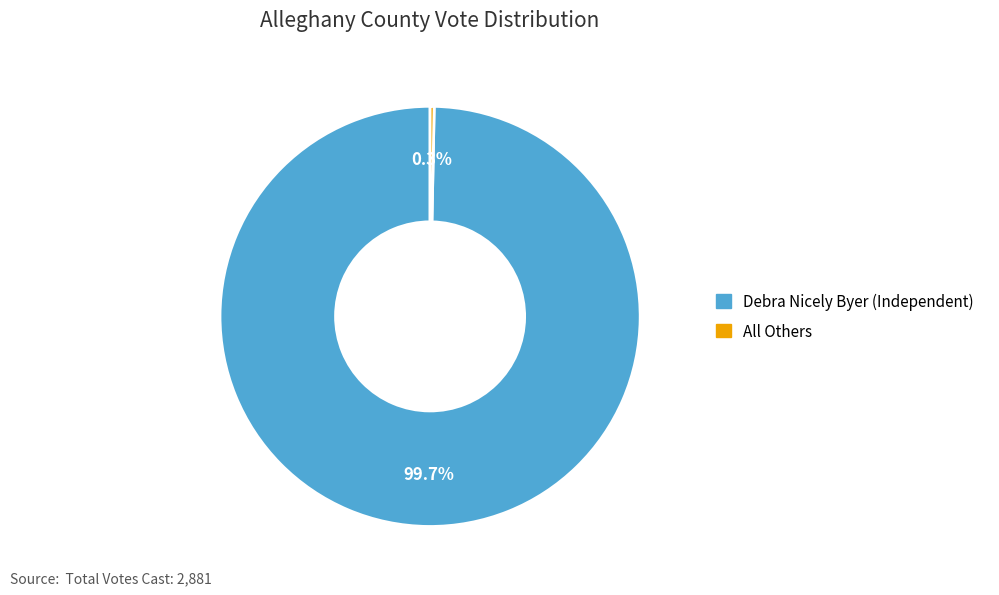

What percentage is the Debra Nicely Byer (Independent) slice, to the nearest percent?

100%